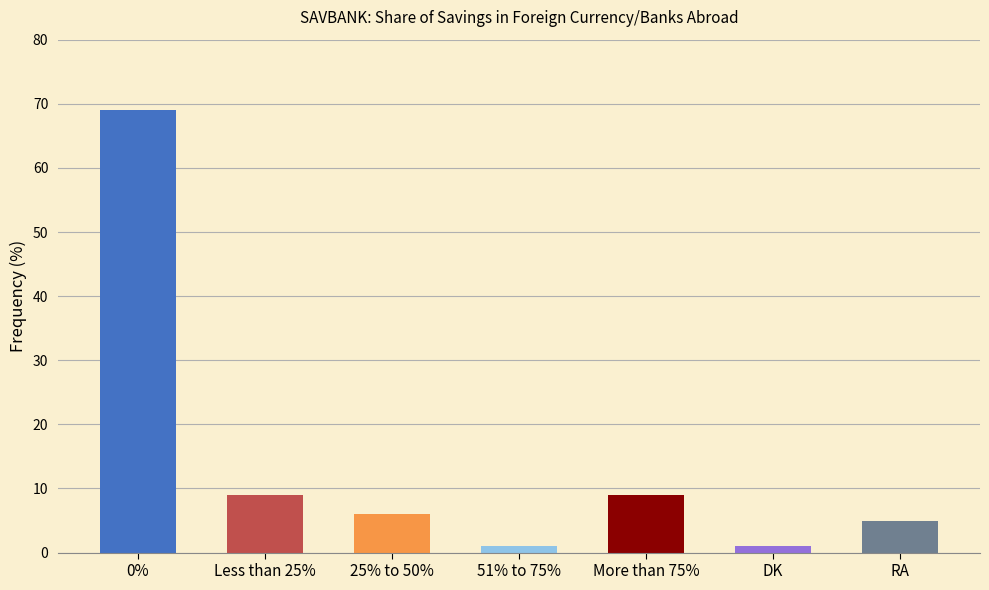

What is the difference between the second highest and minimum values?

8